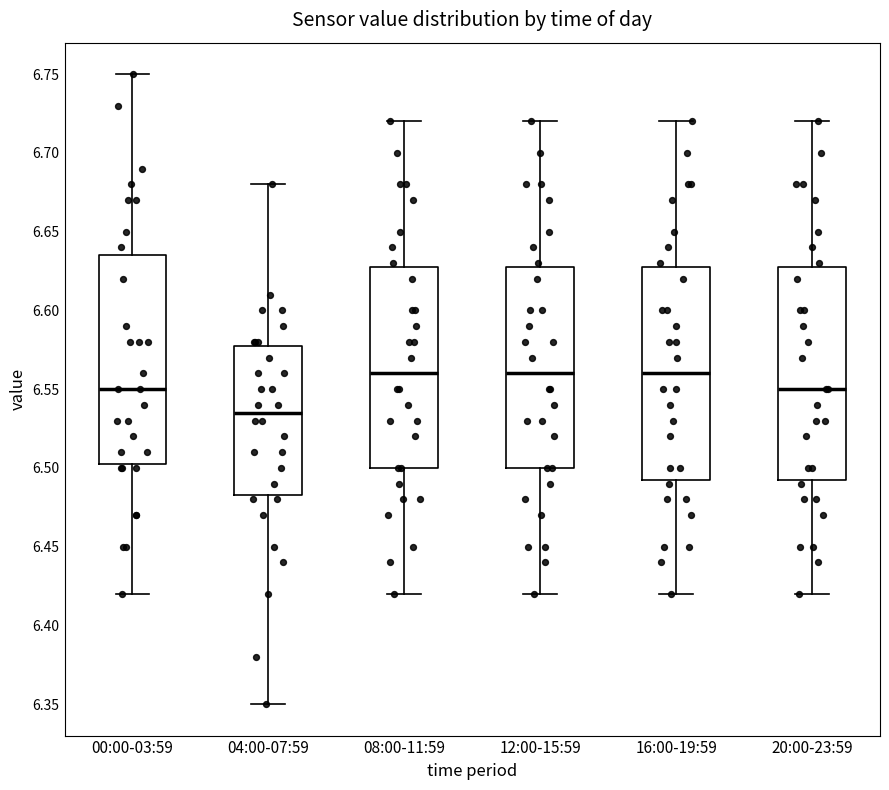

Reading left to right, read every box against the y-axis: the position of its median line, the range the box covers, and the ends of its whiskers. The values are not printed on the chart, so give them approximately, as read against the axis.

00:00-03:59: median 6.550, box 6.505 to 6.635, whiskers 6.420 to 6.750
04:00-07:59: median 6.535, box 6.485 to 6.580, whiskers 6.350 to 6.680
08:00-11:59: median 6.560, box 6.500 to 6.630, whiskers 6.420 to 6.720
12:00-15:59: median 6.560, box 6.500 to 6.630, whiskers 6.420 to 6.720
16:00-19:59: median 6.560, box 6.495 to 6.630, whiskers 6.420 to 6.720
20:00-23:59: median 6.550, box 6.495 to 6.630, whiskers 6.420 to 6.720